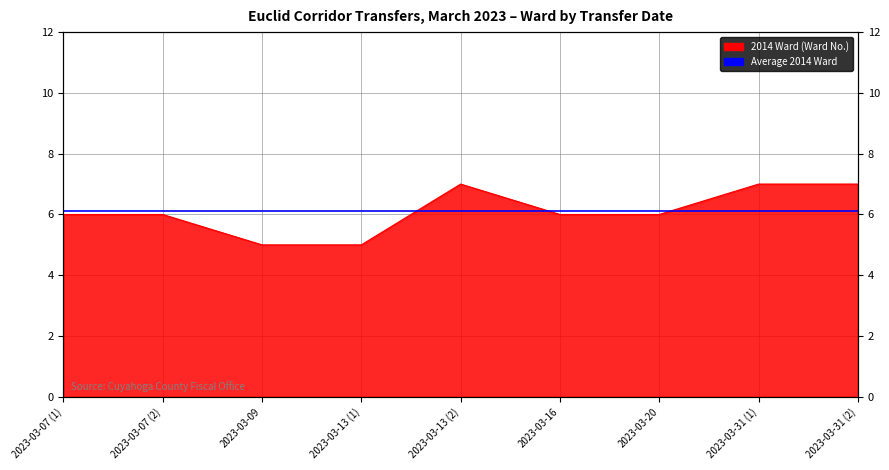

Where does the data first go above 6?

2023-03-13 (2)